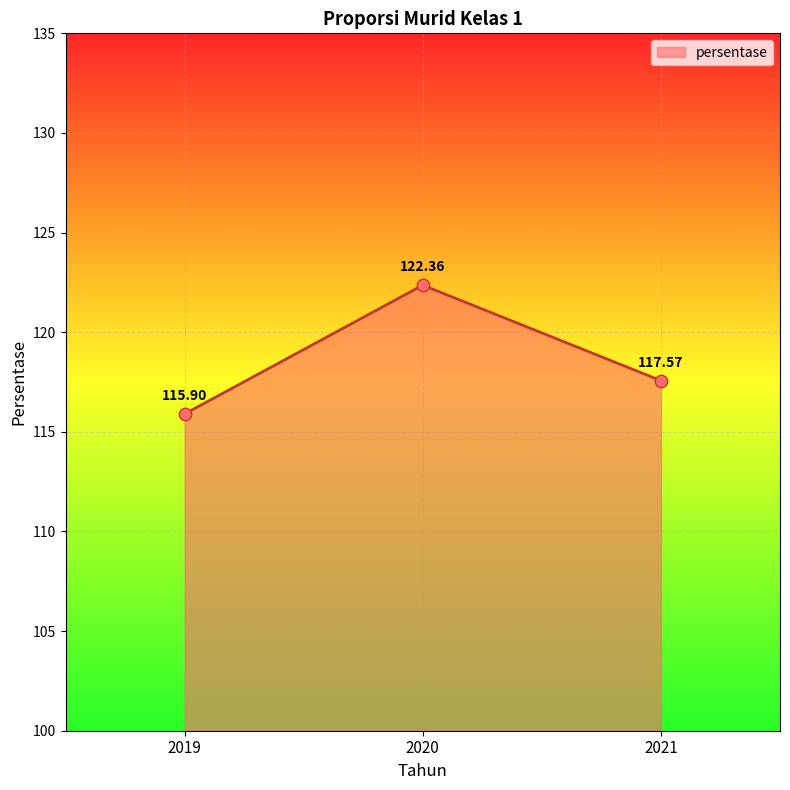

Which has a higher value, 2021 or 2020?

2020